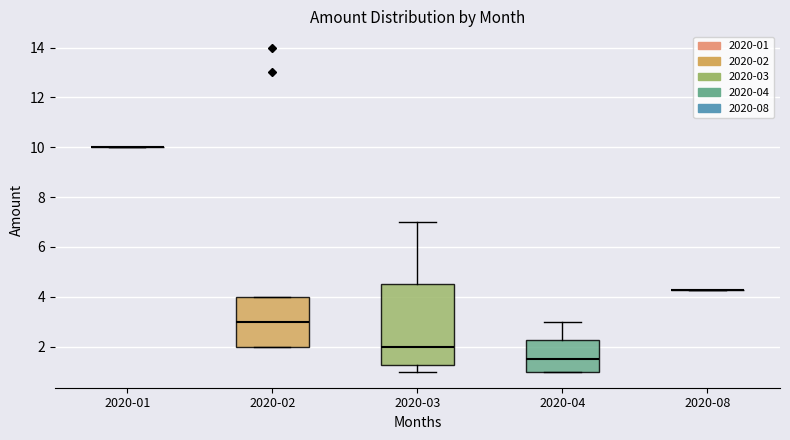

Which box is the tallest, from its lower edge to its upper edge?

2020-03